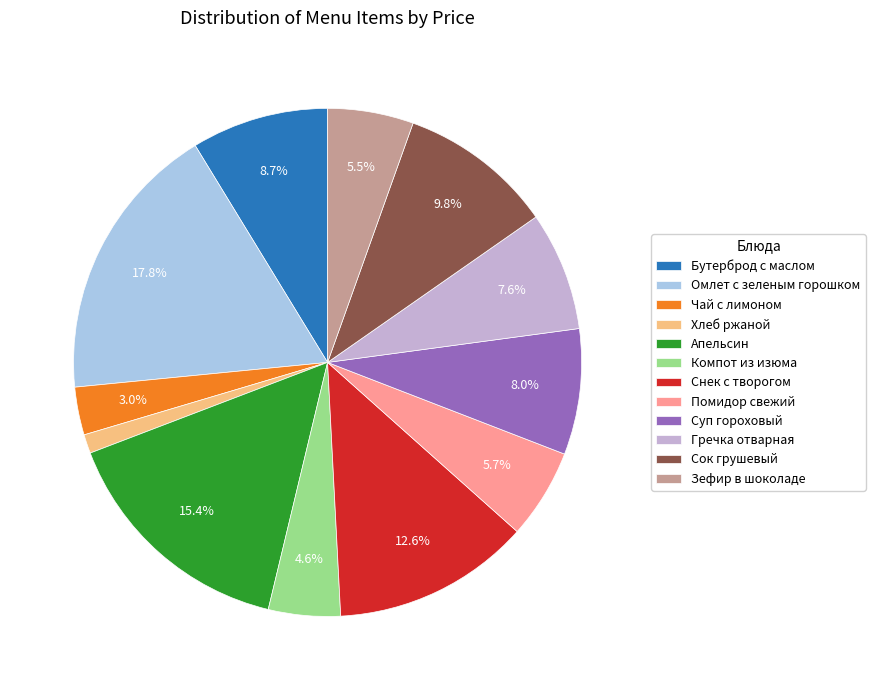

How much of the chart is everything except Гречка отварная?

92.4%